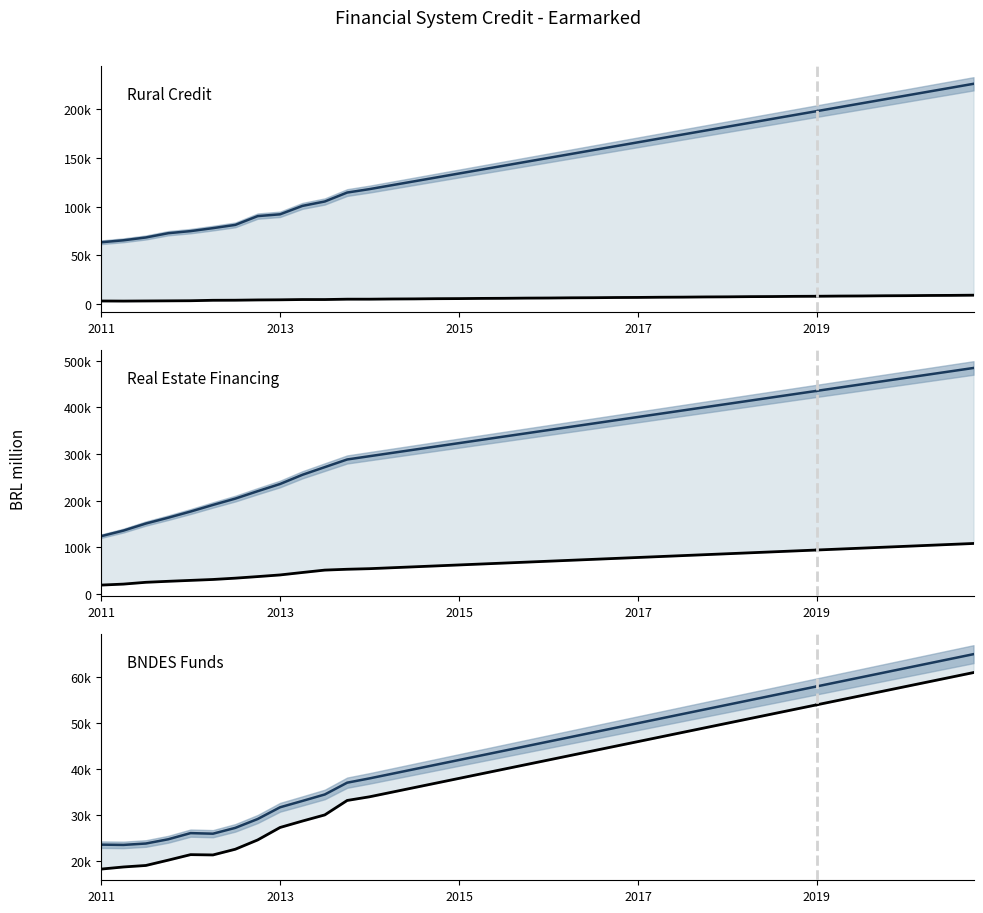

Which series has the largest total across all categories?

Real estate - Earmarked rates